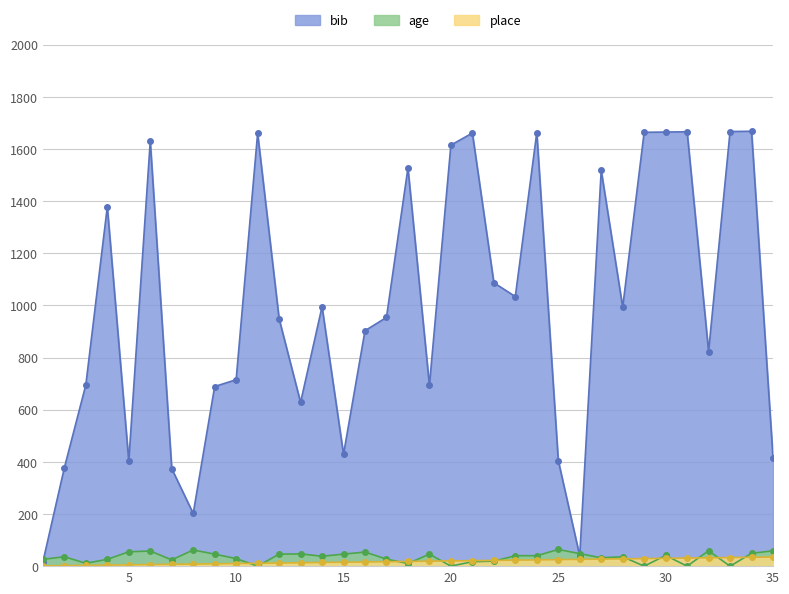

At which category does bib reach its first local peak?

4